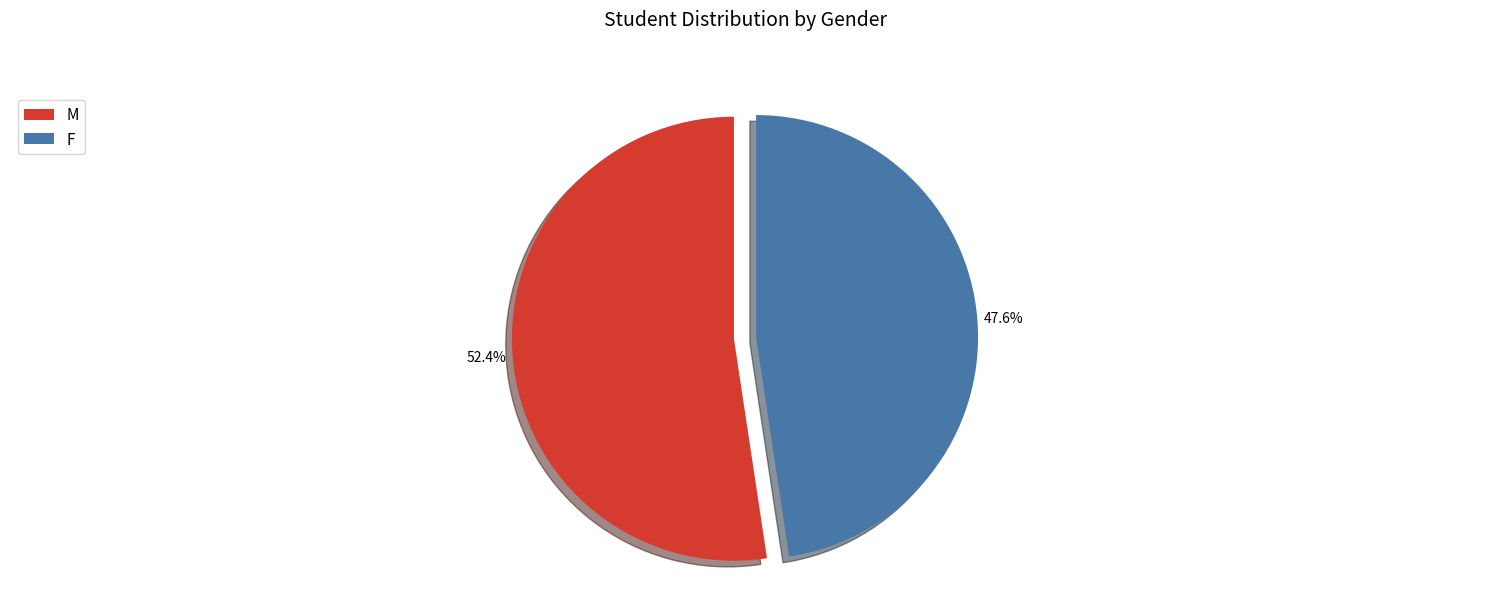

Rank the categories by value from highest to lowest.

M, F